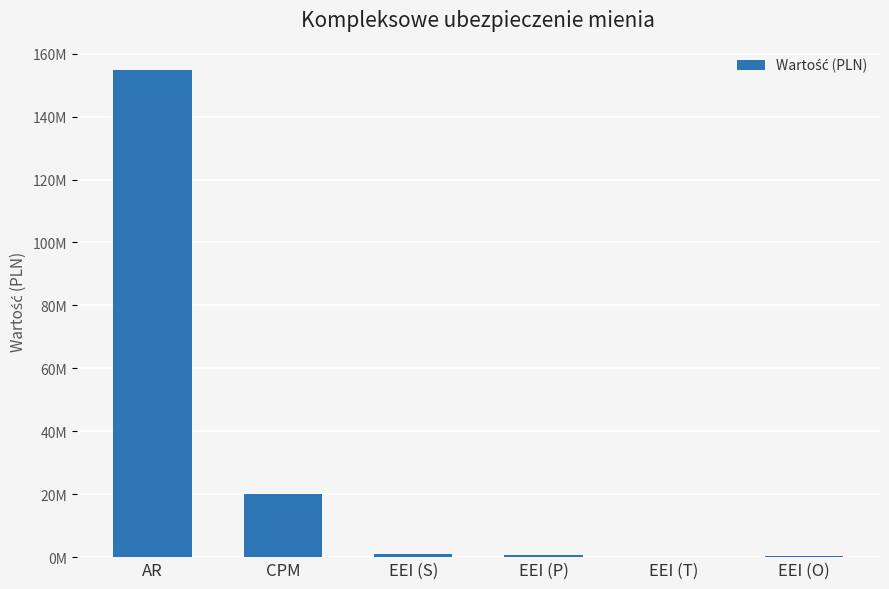

The chart shows a value of 404517.2 at EEI (O). True or false?

True